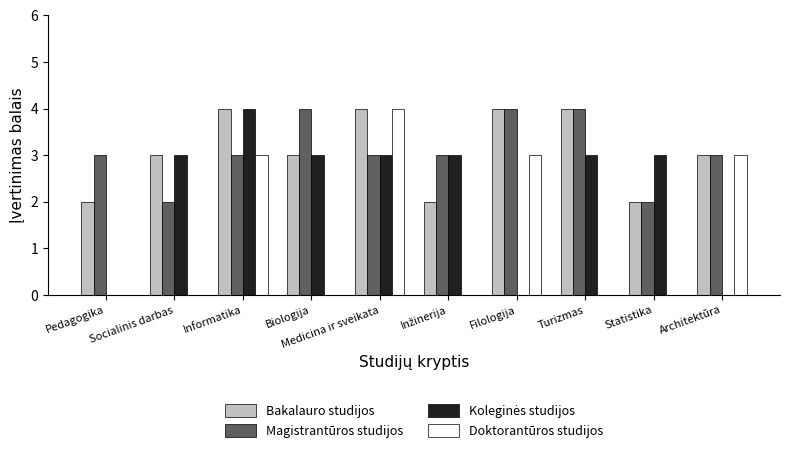

What is the maximum value for Bakalauro studijos?

4